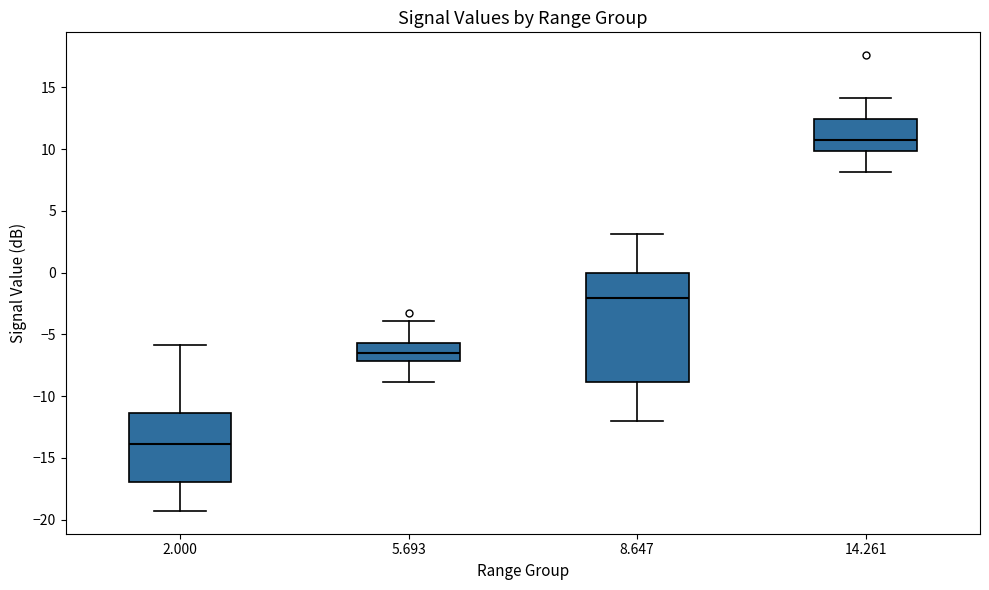

Reading left to right, transcribe this box plot: for each box, give where its median line is, the range the box spans, and where its two whiskers end, as read against the y-axis. The values are not printed on the chart, so give them approximately, as read against the axis.

2.000: median -14.0, box -17.0 to -11.5, whiskers -19.5 to -6.0
5.693: median -6.5, box -7.0 to -5.5, whiskers -9.0 to -4.0
8.647: median -2.0, box -9.0 to 0.0, whiskers -12.0 to 3.0
14.261: median 10.5, box 10.0 to 12.5, whiskers 8.0 to 14.0